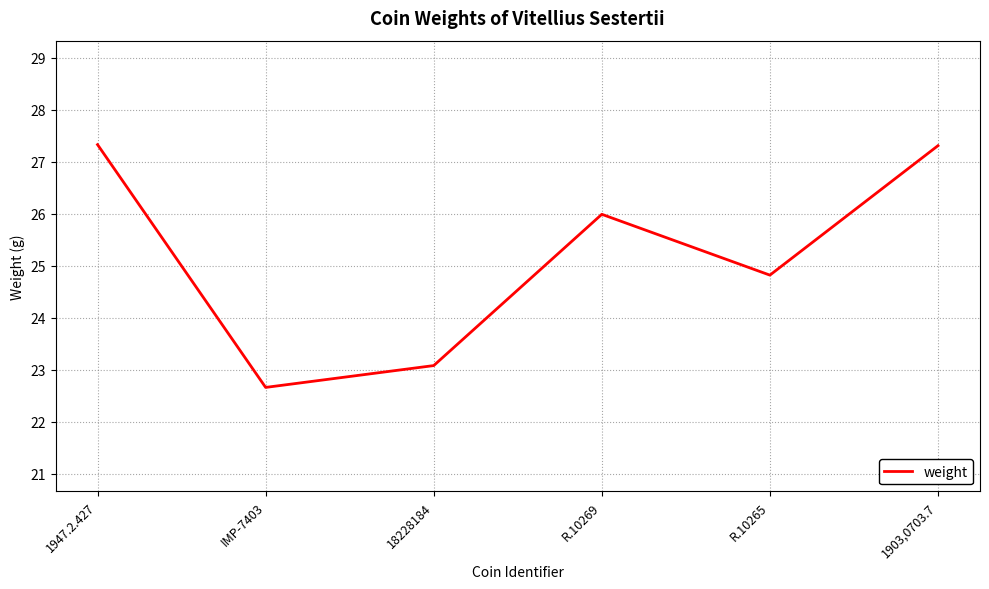

What is the minimum value shown in the chart?

22.7